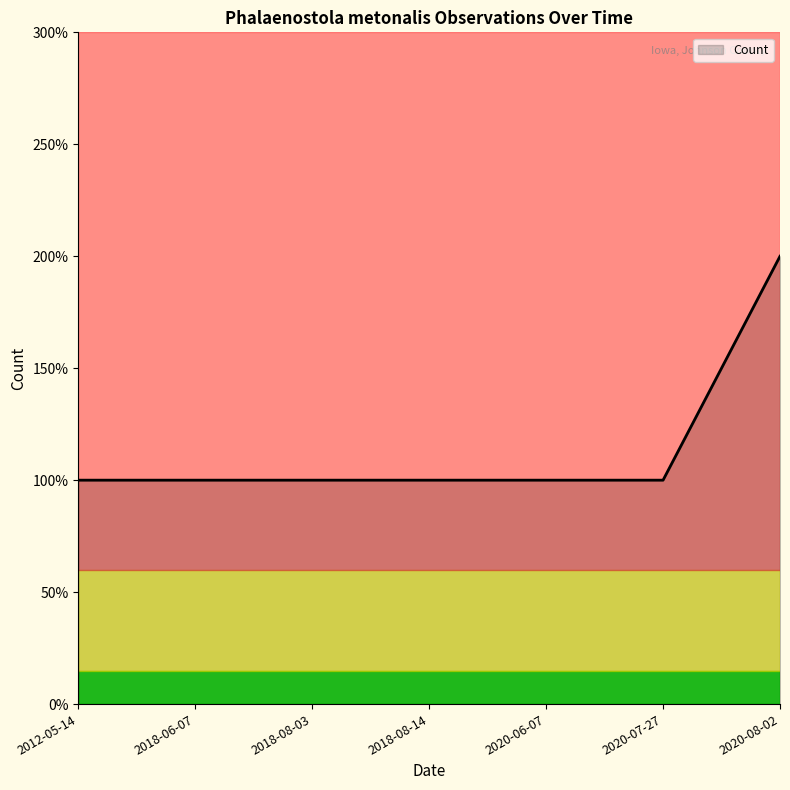

Does the chart have visible grid lines?

No